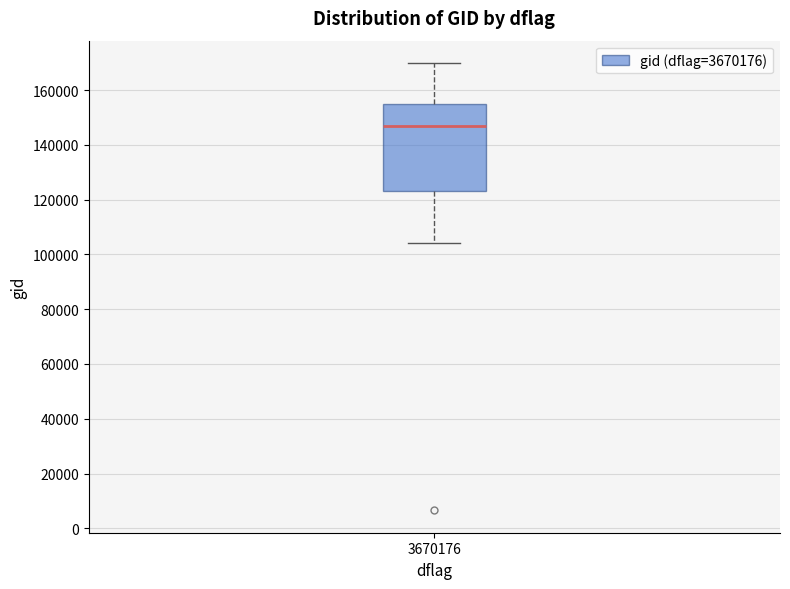

Where is the upper edge of the box at x = 3670176 on the y-axis? The values are not printed on the chart, so give them approximately, as read against the axis.

154000